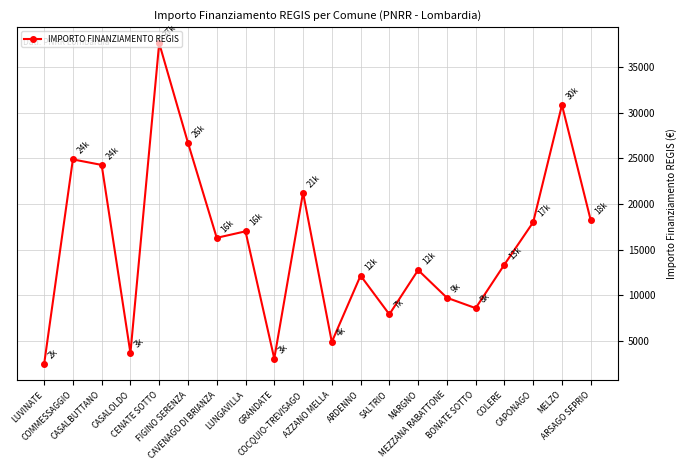

Reading left to right, what are all the values shown in this chart?

LUVINATE=2428	COMMESSAGGIO=24887	CASALBUTTANO=24280	CASALOLDO=3642	CENATE SOTTO=37634	FIGINO SERENZA=26708	CAVENAGO DI BRIANZA=16283	LUNGAVILLA=16996	GRANDATE=3035	COCQUIO-TREVISAGO=21245	AZZANO MELLA=4856	ARDENNO=12140	SALTRIO=7891	MARGNO=12747	MEZZANA RABATTONE=9712	BONATE SOTTO=8570	COLERE=13354	CAPONAGO=17997	MELZO=30852	ARSAGO SEPRIO=18210